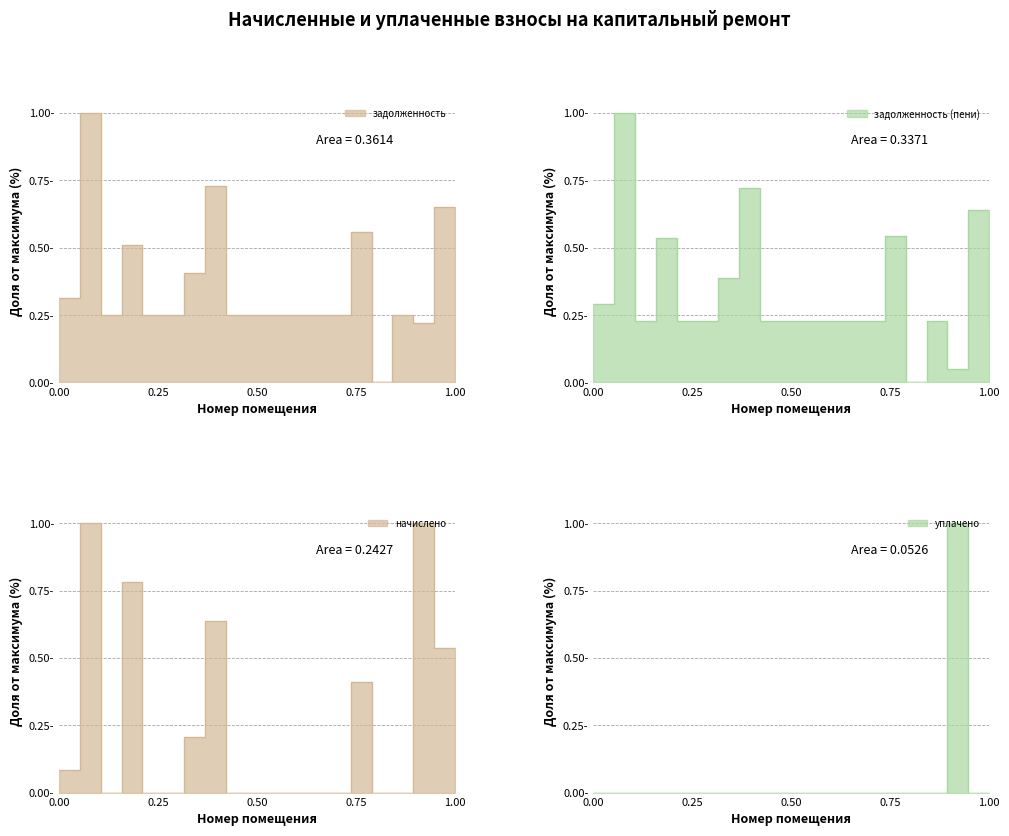

Which category has the lowest value in the уплачено series?

1